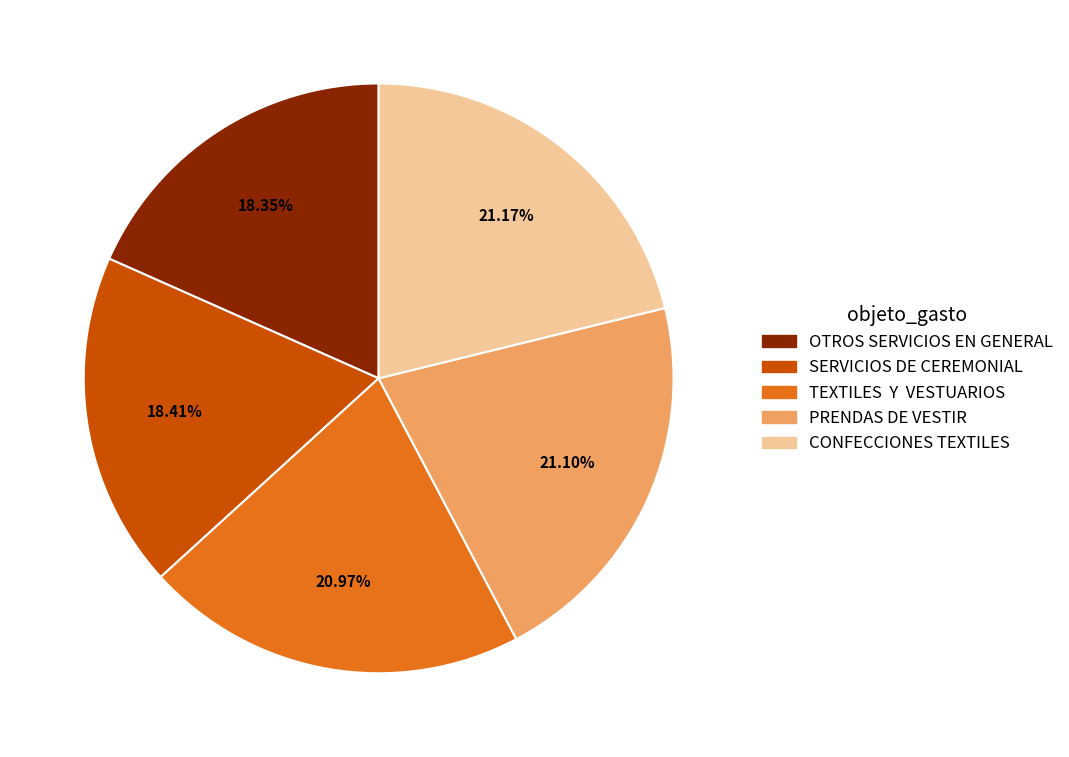

What is the ratio of the value at OTROS SERVICIOS EN GENERAL to the value at PRENDAS DE VESTIR?

0.9